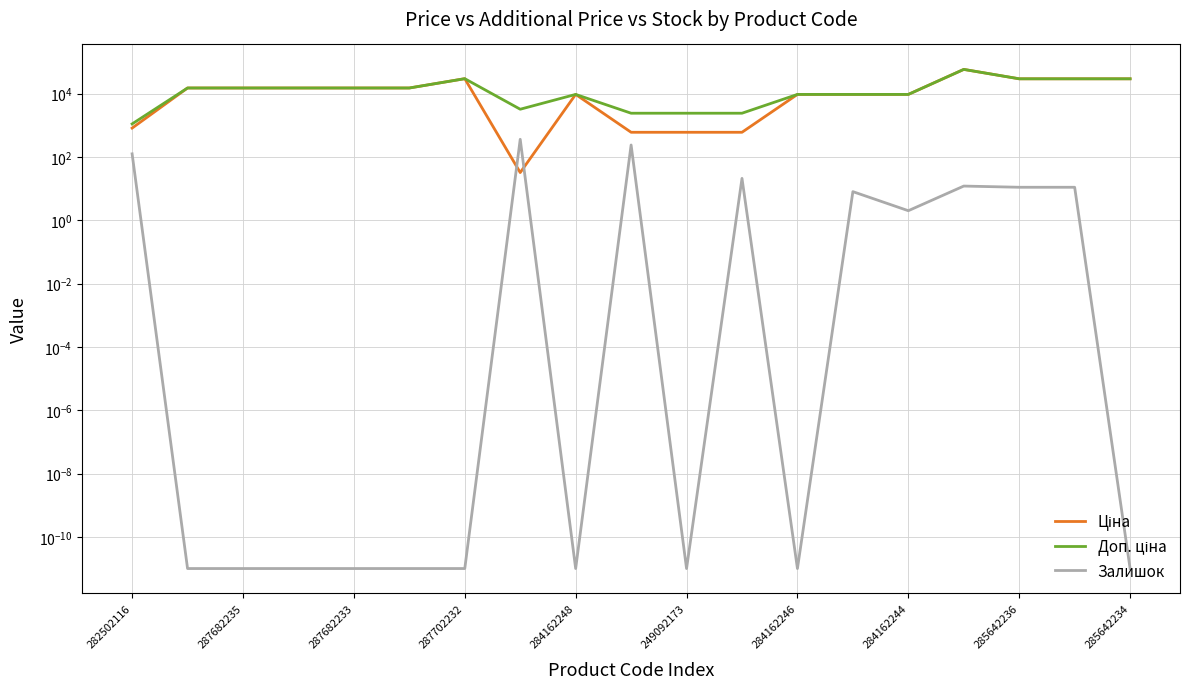

At which category does the chart reach its peak across all series?

15